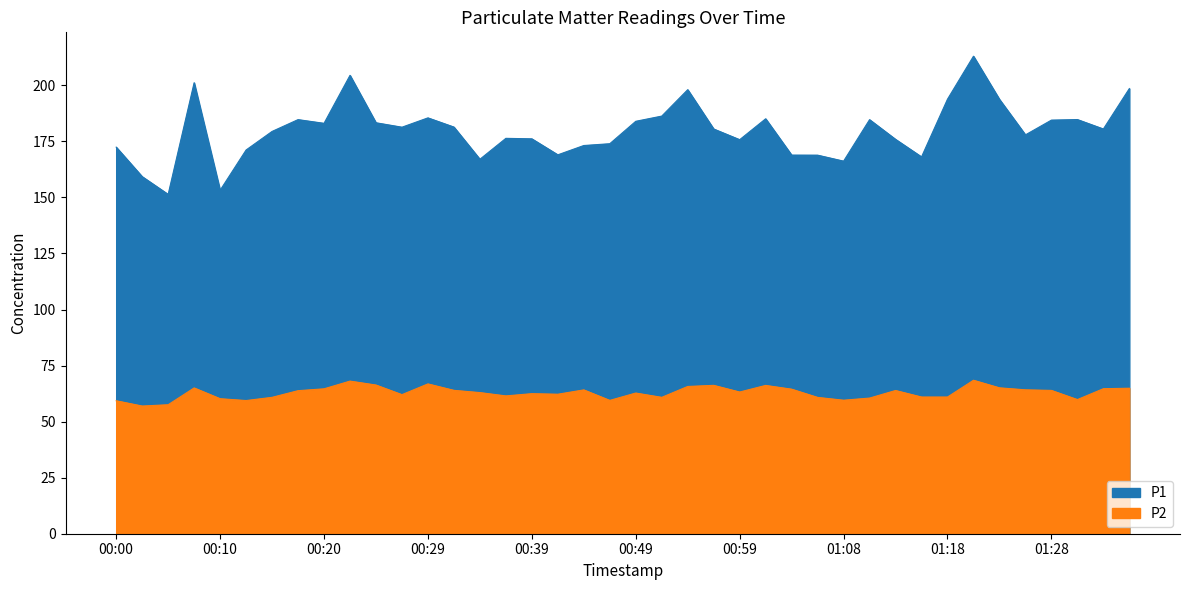

Reading left to right, extract all data points from this chart.

P1: 00:00=172.4	00:03=159.3	00:05=151.3	00:07=201.2	00:10=153.2	00:12=171.2	00:15=179.4	00:17=184.7	00:20=183.1	00:22=204.4	00:24=183.3	00:27=181.3	00:29=185.5	00:32=181.4	00:34=167.0	00:37=176.3	00:39=176.1	00:41=169.0	00:44=173.2	00:46=173.9	00:49=183.9	00:51=186.3	00:54=198.1	00:56=180.5	00:59=175.8	01:01=185.1	01:03=168.9	01:06=168.8	01:08=166.2	01:11=184.7	01:13=175.9	01:16=168.1	01:18=193.8	01:20=213.0	01:23=193.7	01:25=177.9	01:28=184.5	01:30=184.7	01:33=180.5	01:35=198.6
P2: 00:00=59.3	00:03=57.0	00:05=57.5	00:07=65.0	00:10=60.2	00:12=59.4	00:15=60.8	00:17=63.8	00:20=64.6	00:22=68.1	00:24=66.3	00:27=62.0	00:29=66.8	00:32=64.0	00:34=63.0	00:37=61.5	00:39=62.5	00:41=62.2	00:44=64.2	00:46=59.5	00:49=62.8	00:51=60.8	00:54=65.7	00:56=66.2	00:59=63.2	01:01=66.2	01:03=64.5	01:06=60.8	01:08=59.5	01:11=60.5	01:13=63.9	01:16=61.0	01:18=61.0	01:20=68.5	01:23=65.1	01:25=64.2	01:28=63.9	01:30=59.8	01:33=64.7	01:35=64.9